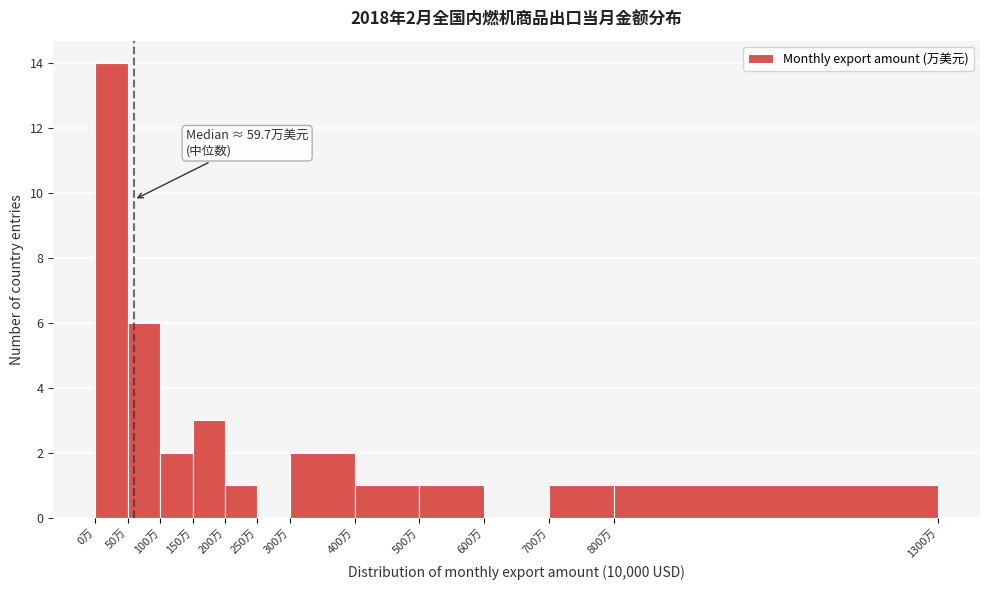

Which range on the x-axis has the tallest bar?

0 to 50